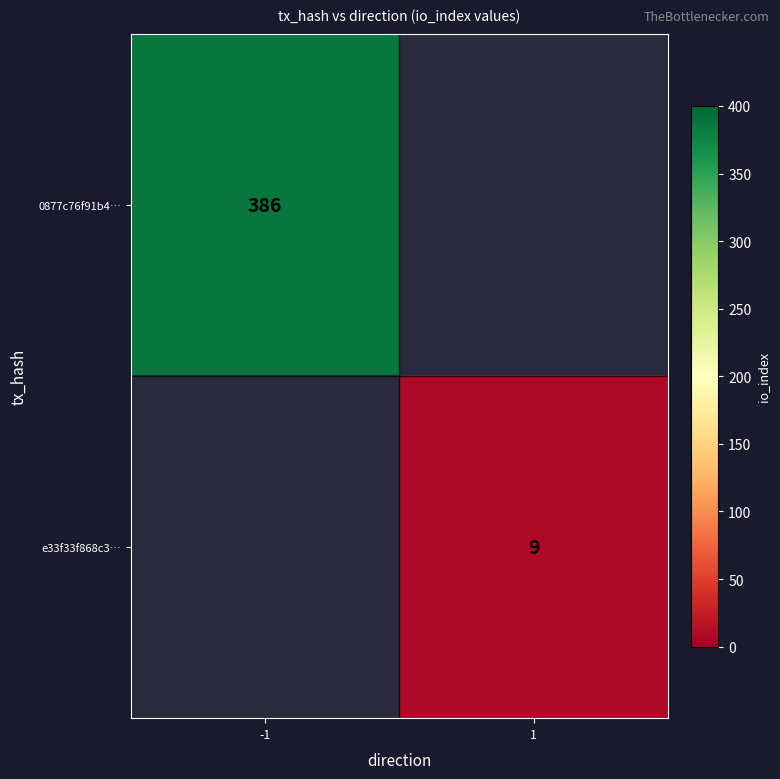

True or false: e33f33f868c3… has a value of 9 at 1.

True